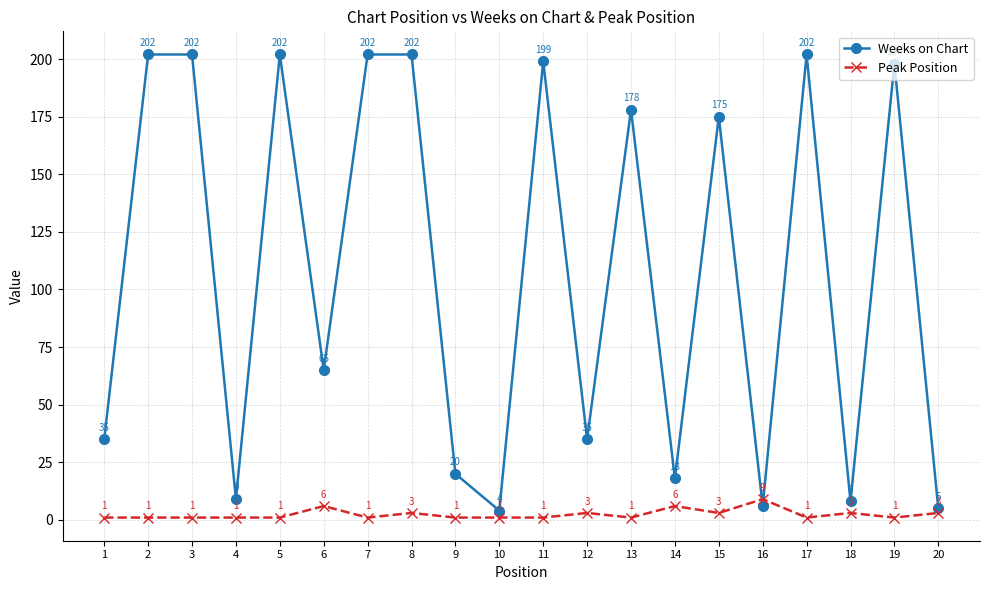

How many lines are shown in the chart?

2